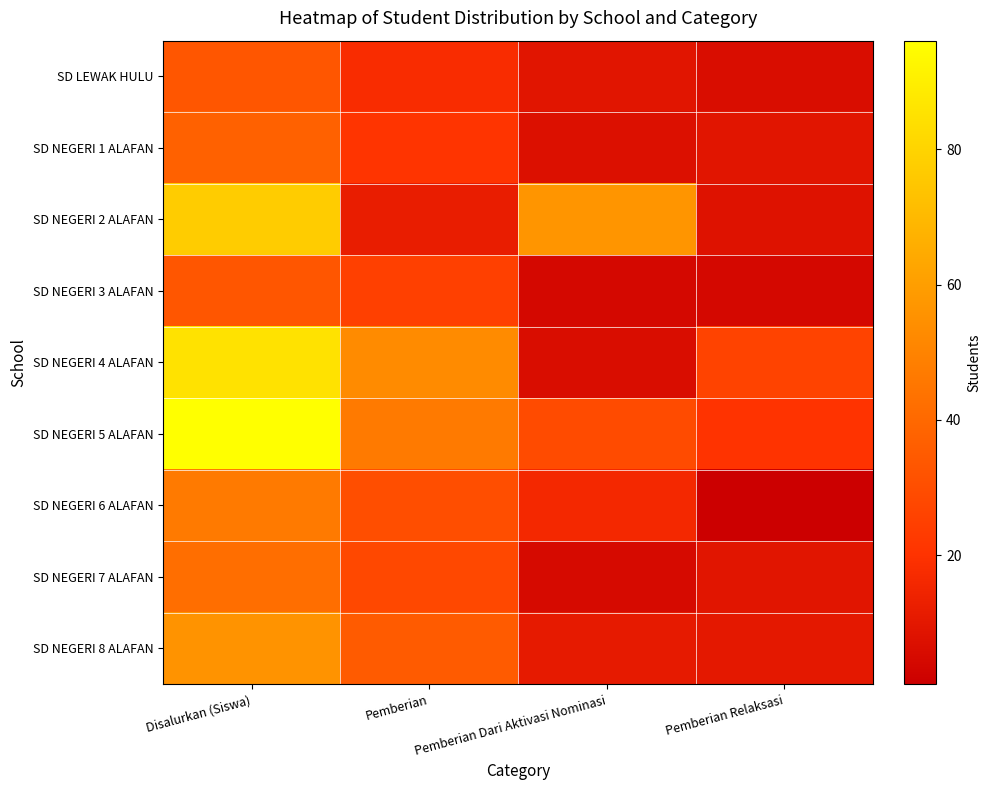

Reading right to left, list all the values displayed in this chart.

SD LEWAK HULU: Pemberian Relaksasi=6	Pemberian Dari Aktivasi Nominasi=9	Pemberian=18	Disalurkan (Siswa)=33
SD NEGERI 1 ALAFAN: Pemberian Relaksasi=9	Pemberian Dari Aktivasi Nominasi=7	Pemberian=21	Disalurkan (Siswa)=37
SD NEGERI 2 ALAFAN: Pemberian Relaksasi=8	Pemberian Dari Aktivasi Nominasi=57	Pemberian=12	Disalurkan (Siswa)=77
SD NEGERI 3 ALAFAN: Pemberian Relaksasi=4	Pemberian Dari Aktivasi Nominasi=4	Pemberian=25	Disalurkan (Siswa)=33
SD NEGERI 4 ALAFAN: Pemberian Relaksasi=26	Pemberian Dari Aktivasi Nominasi=6	Pemberian=53	Disalurkan (Siswa)=85
SD NEGERI 5 ALAFAN: Pemberian Relaksasi=20	Pemberian Dari Aktivasi Nominasi=29	Pemberian=47	Disalurkan (Siswa)=96
SD NEGERI 6 ALAFAN: Pemberian Relaksasi=1	Pemberian Dari Aktivasi Nominasi=16	Pemberian=30	Disalurkan (Siswa)=47
SD NEGERI 7 ALAFAN: Pemberian Relaksasi=9	Pemberian Dari Aktivasi Nominasi=5	Pemberian=28	Disalurkan (Siswa)=42
SD NEGERI 8 ALAFAN: Pemberian Relaksasi=10	Pemberian Dari Aktivasi Nominasi=11	Pemberian=35	Disalurkan (Siswa)=56